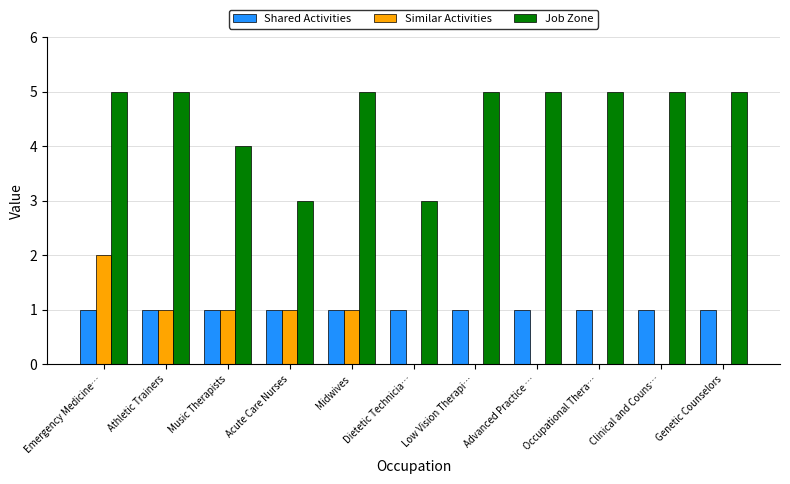

What is the sum of all Job Zone values?

50